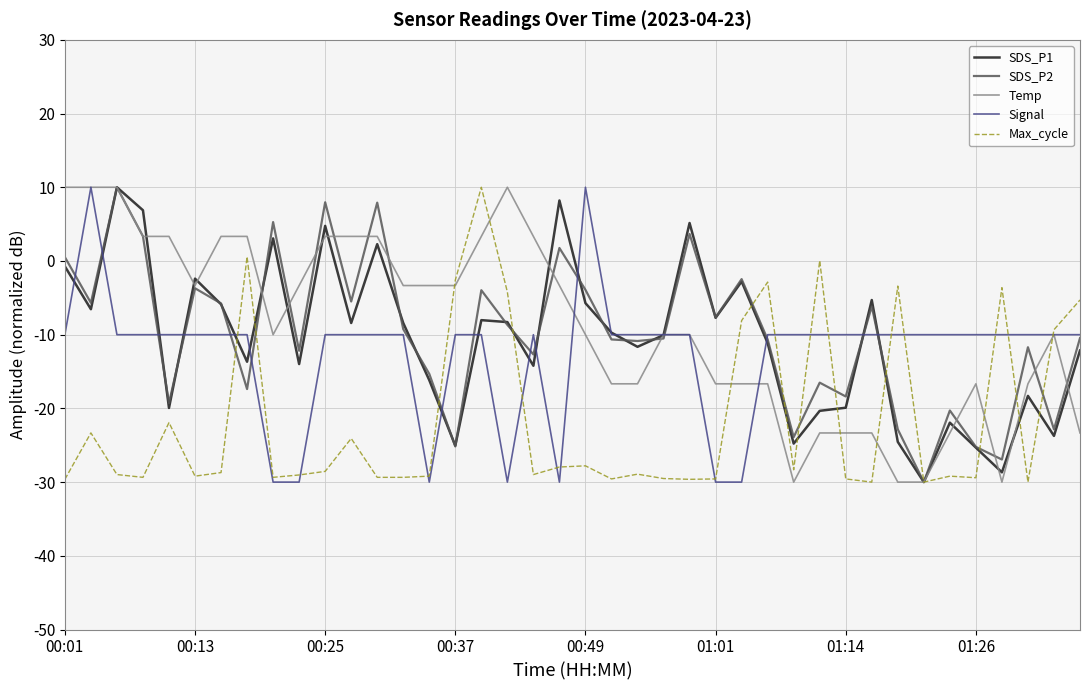

What is the maximum value shown in the chart?

10.0